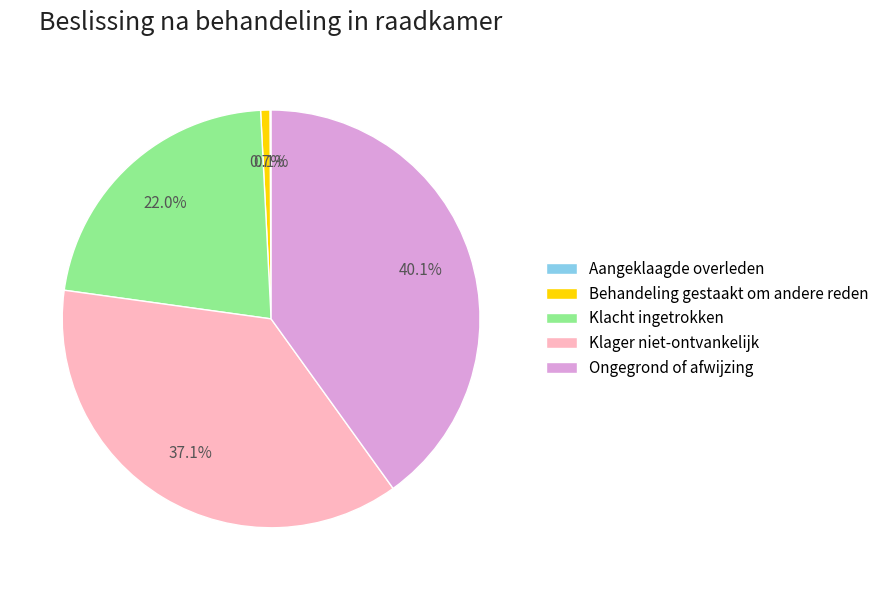

Does Behandeling gestaakt om andere reden represent more than half of the total?

No